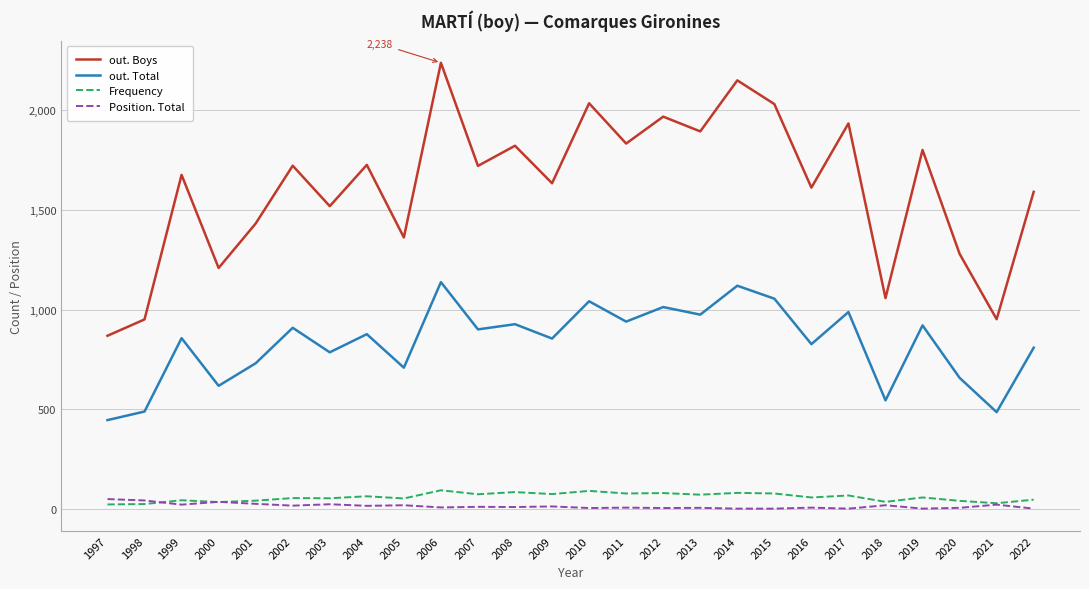

At which category is the sum across all series the highest?

2006